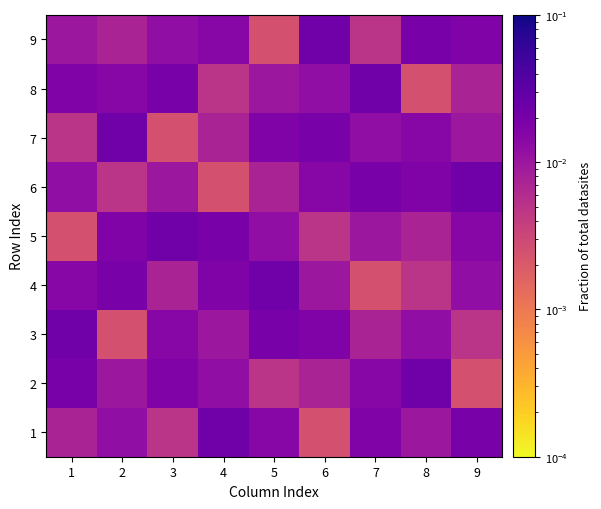

How many data points does each series have?

9